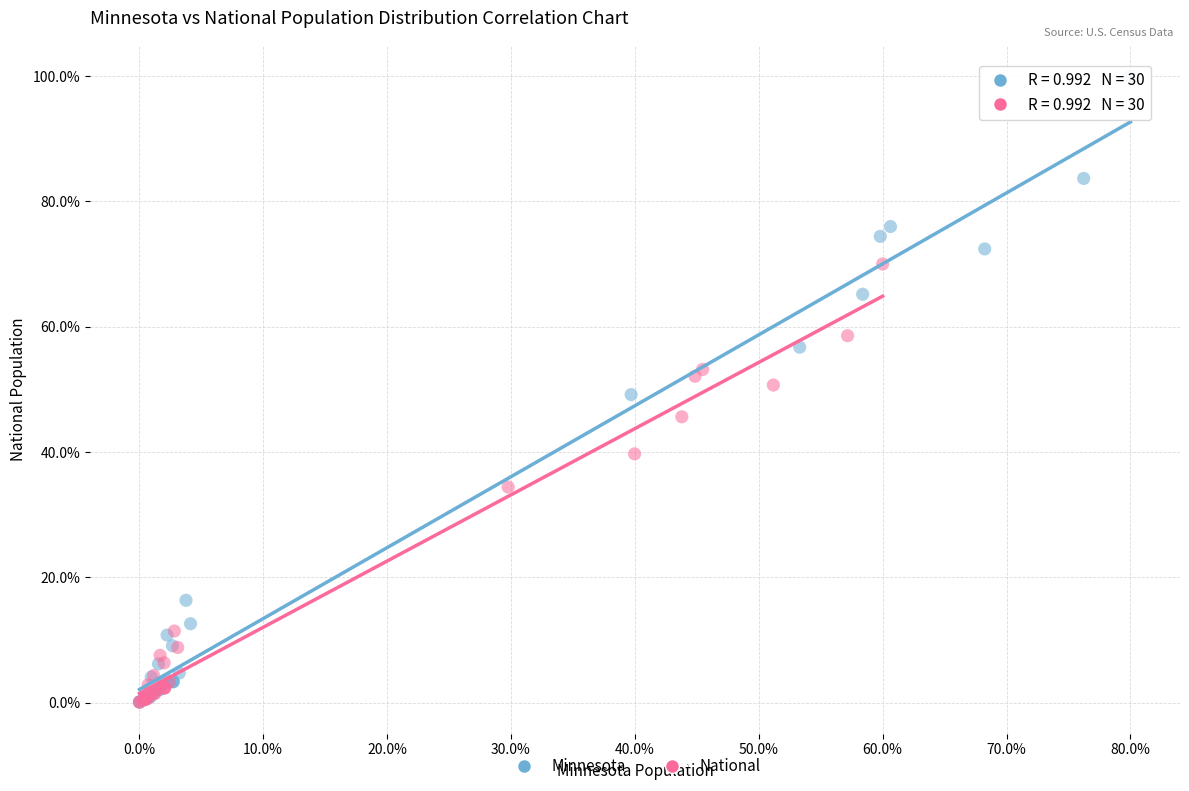

Which series reaches the maximum Y coordinate?

Minnesota